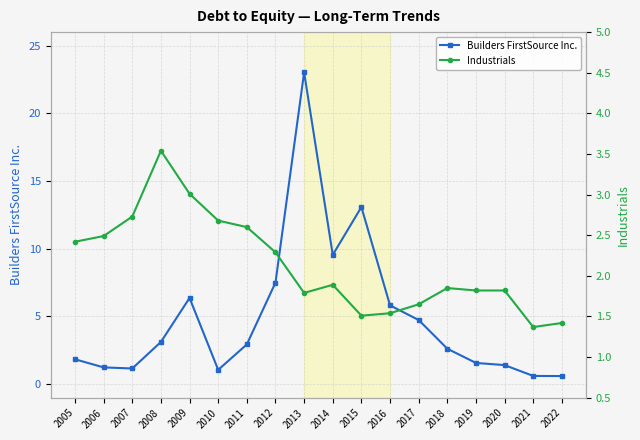

Which series changed the most between 2007 and 2013?

Builders FirstSource Inc.